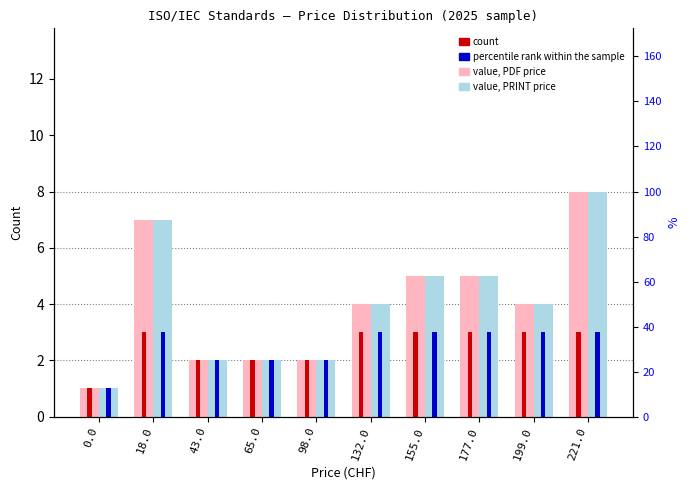

List the series in order of their peak value, highest first.

Count PDF price, Count PRINT price, count, percentile rank within the sample